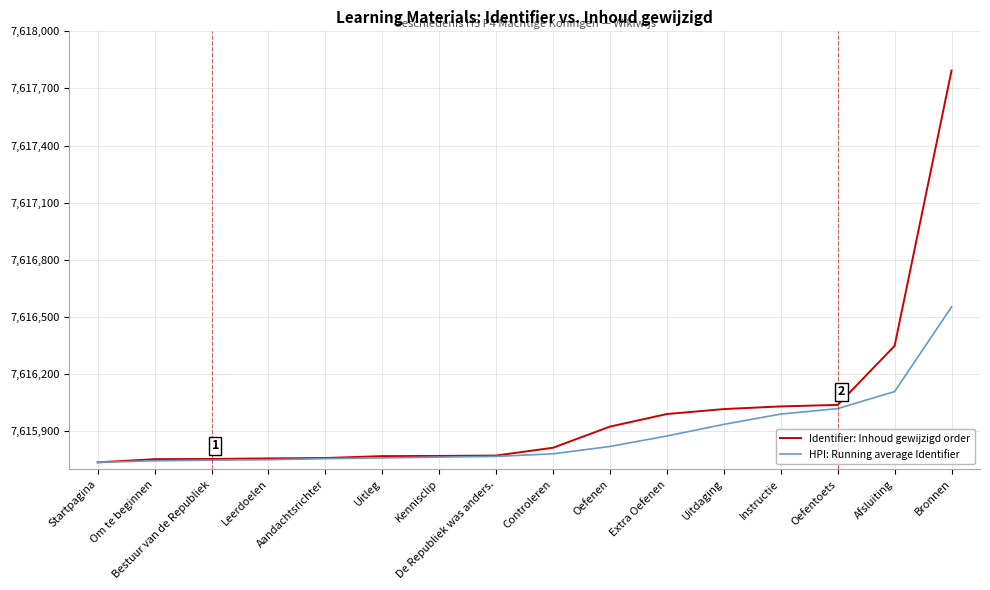

Which series changed the most between Uitleg and Bronnen?

Identifier: Inhoud gewijzigd order